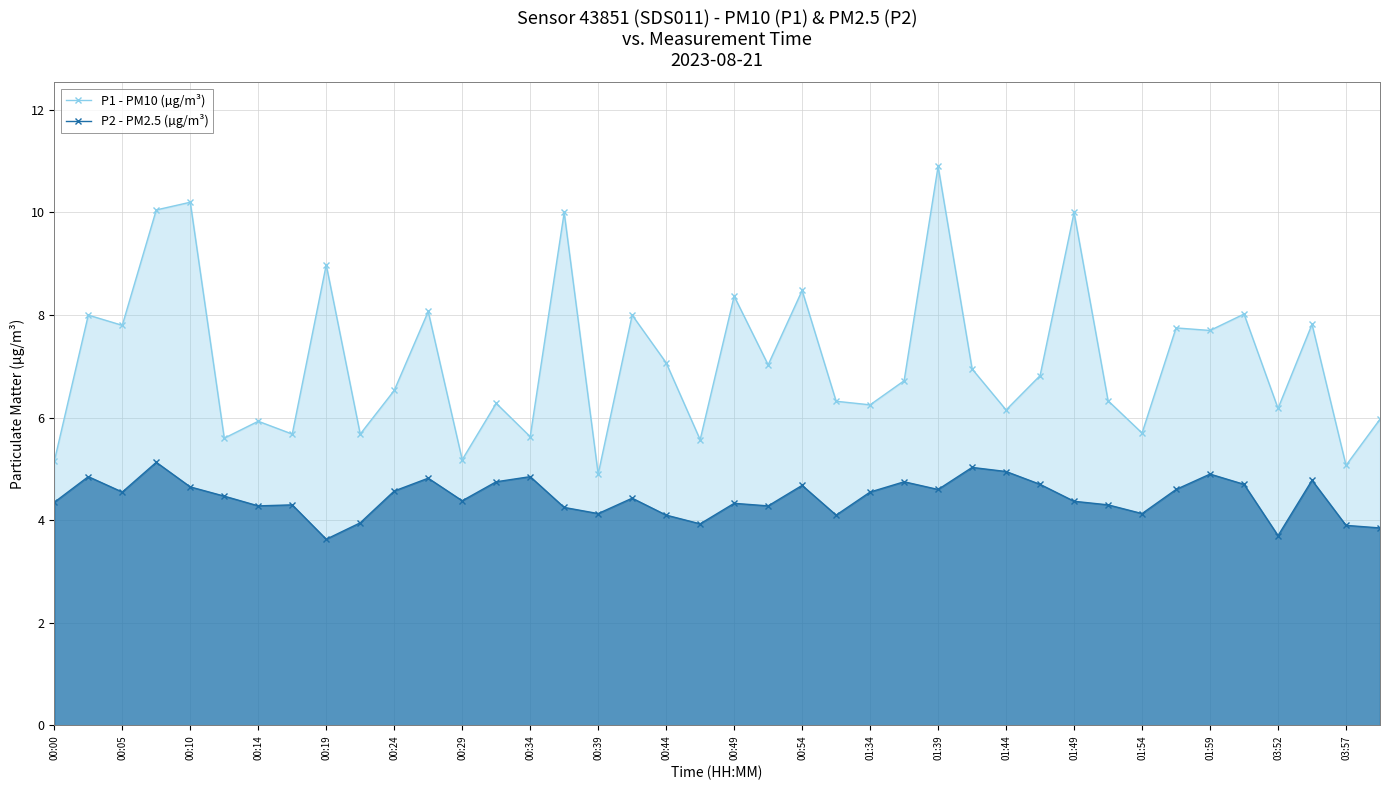

At how many categories does at least one series exceed 4?

40